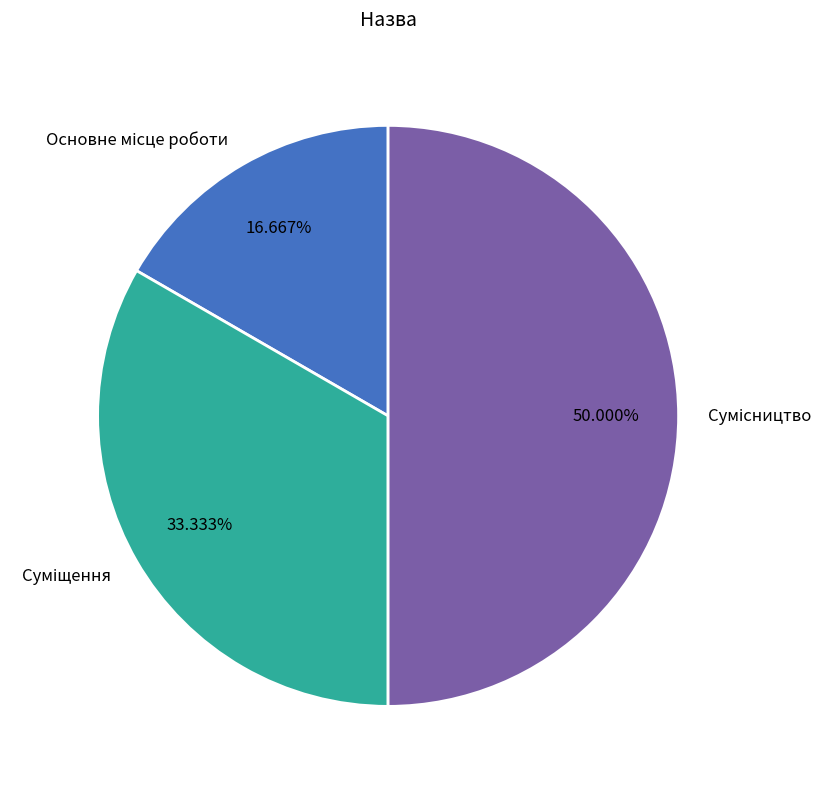

To the nearest percent, what is the difference between the Основне місце роботи and Суміщення slice percentages?

17%